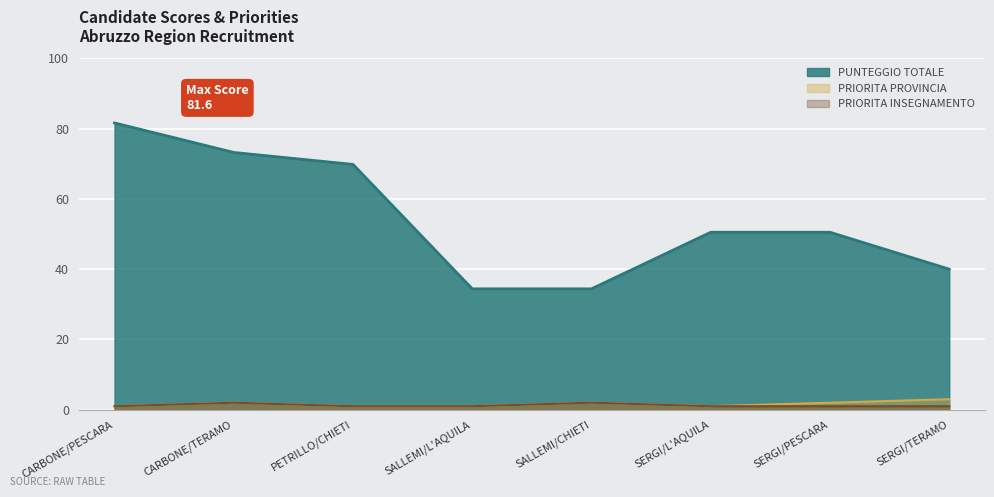

At which label does PRIORITA PROVINCIA reach its minimum?

CARBONE/PESCARA